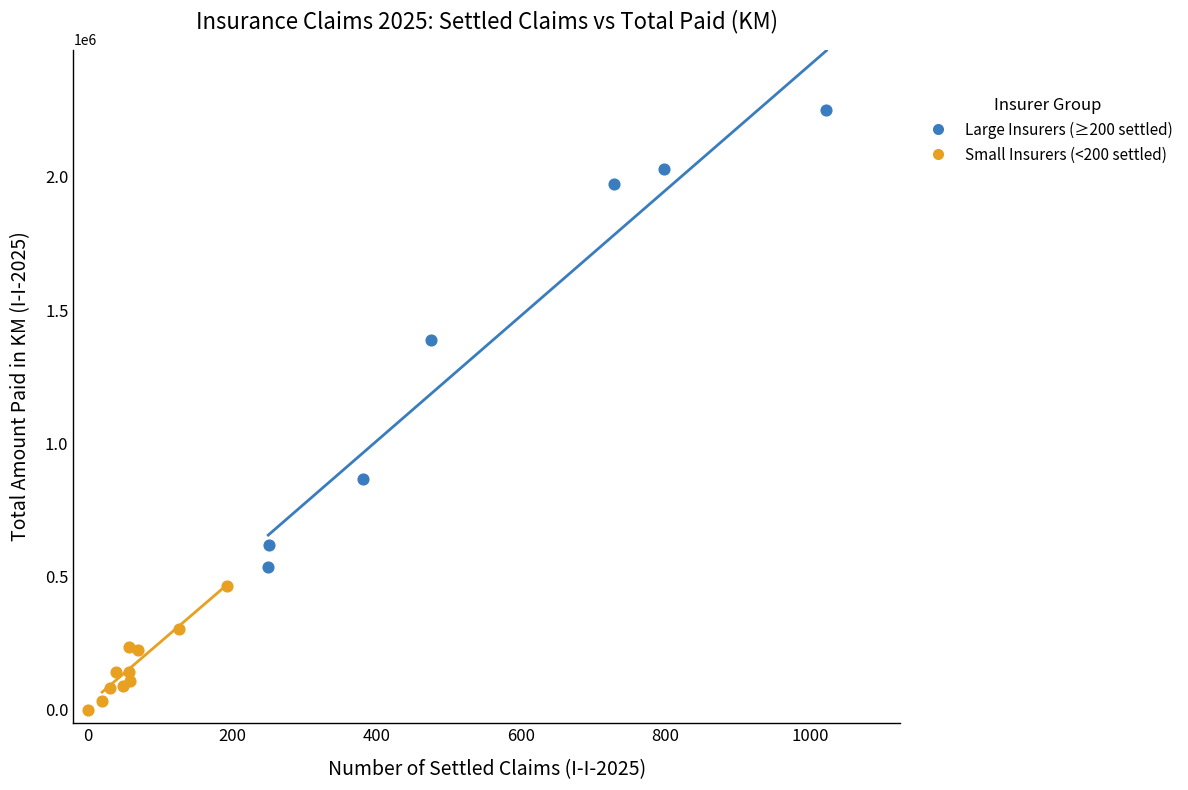

Which series contains the lowest Y value?

Small Insurers (<200 settled)